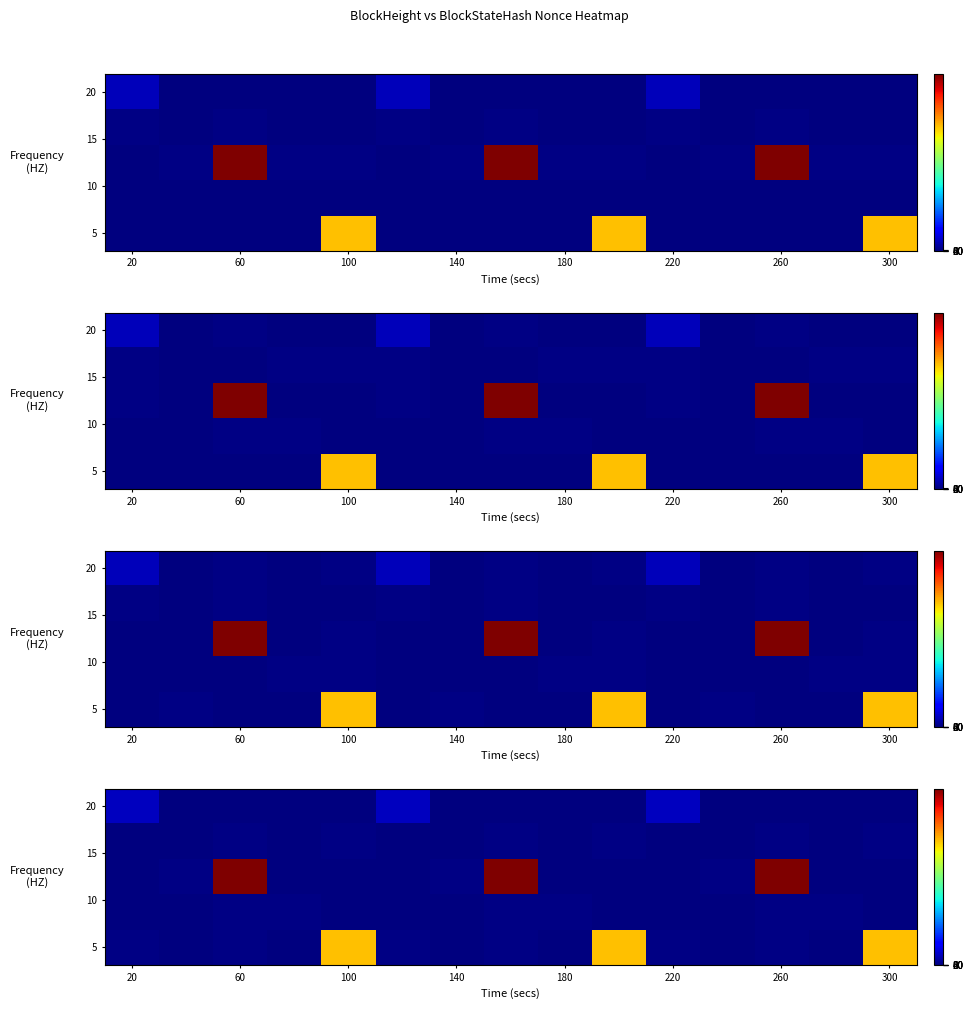

What is the maximum value shown in the chart?

45871